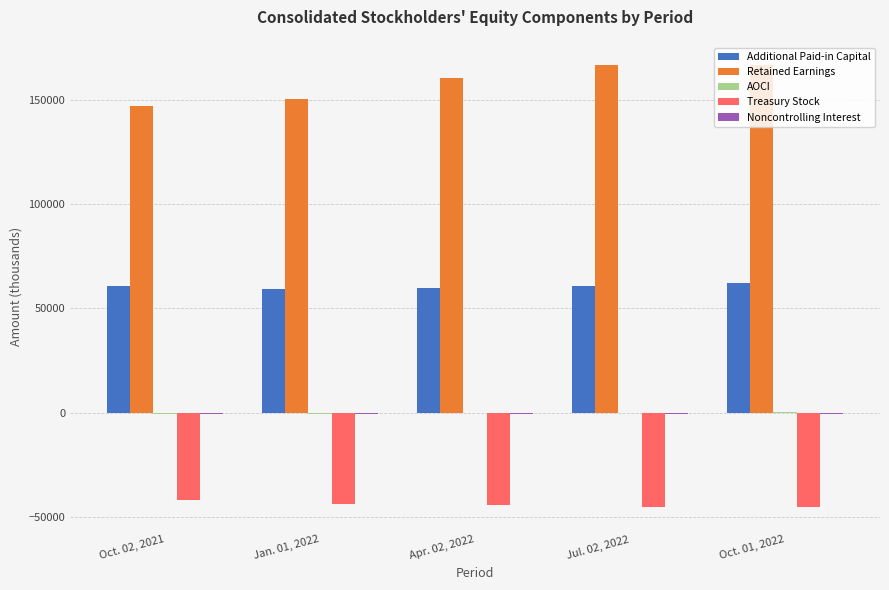

Which series has the largest total across all categories?

Retained Earnings